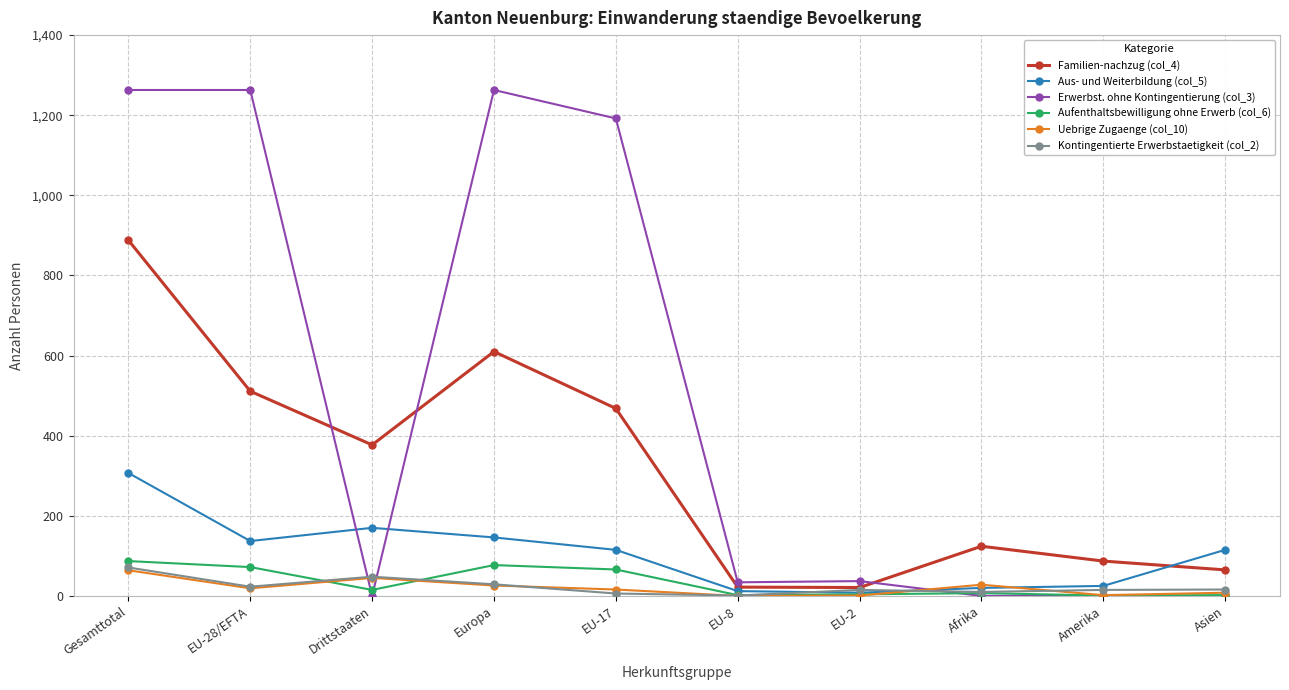

What is the spread (max minus min) of values at Afrika?

124